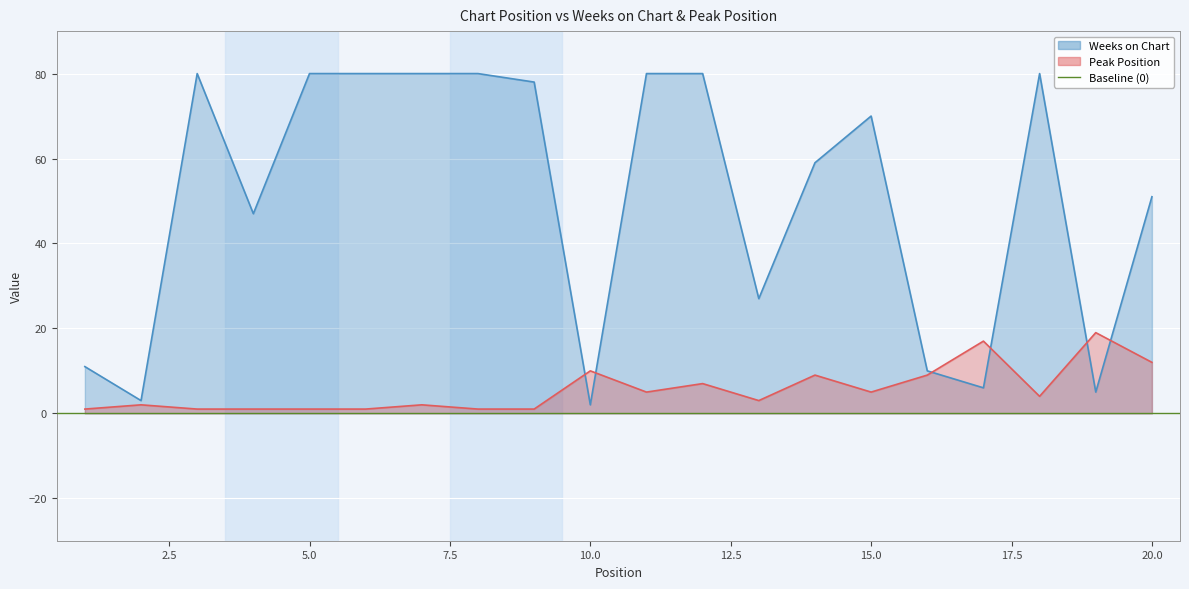

What is the spread (max minus min) of values at 6?

79